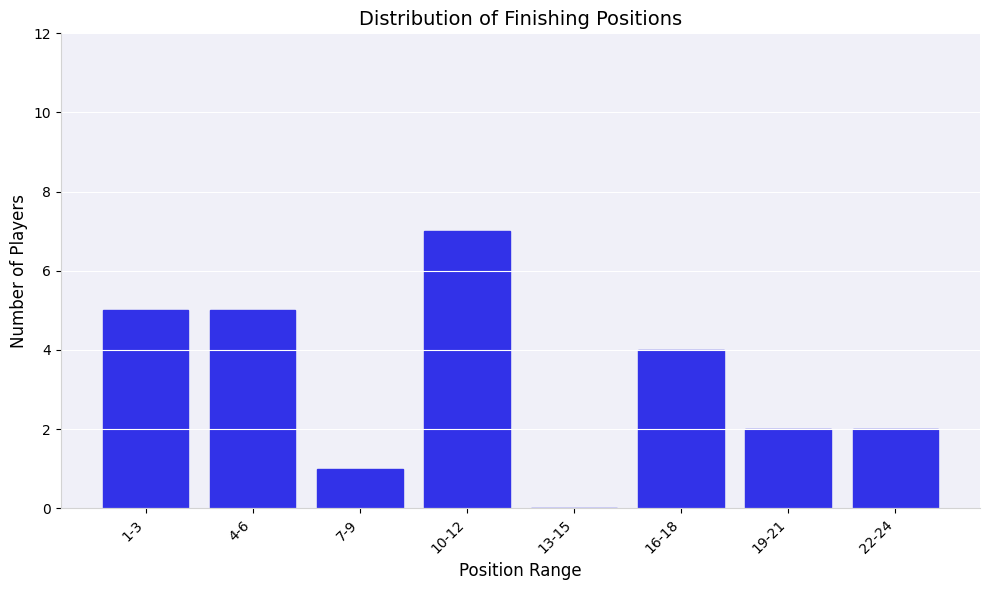

Reading left to right, extract all data points from this chart.

1-3=5	4-6=5	7-9=1	10-12=7	13-15=0	16-18=4	19-21=2	22-24=2